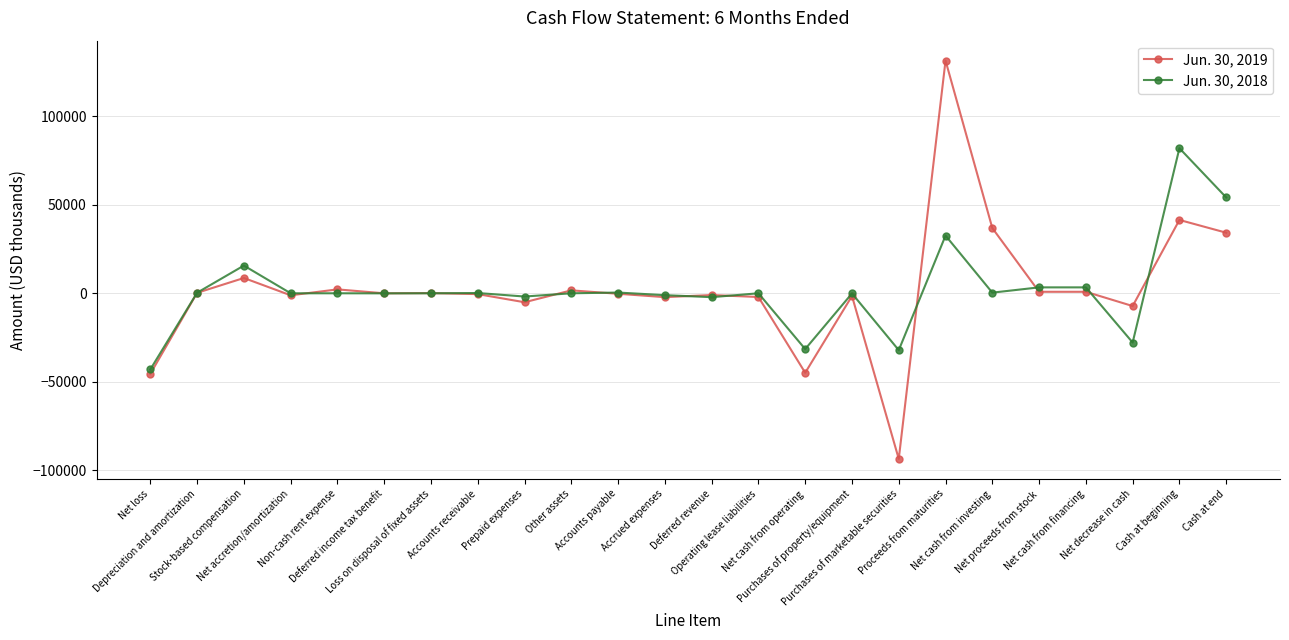

Where is Jun. 30, 2019 nearest to the value 18962?

Stock-based compensation